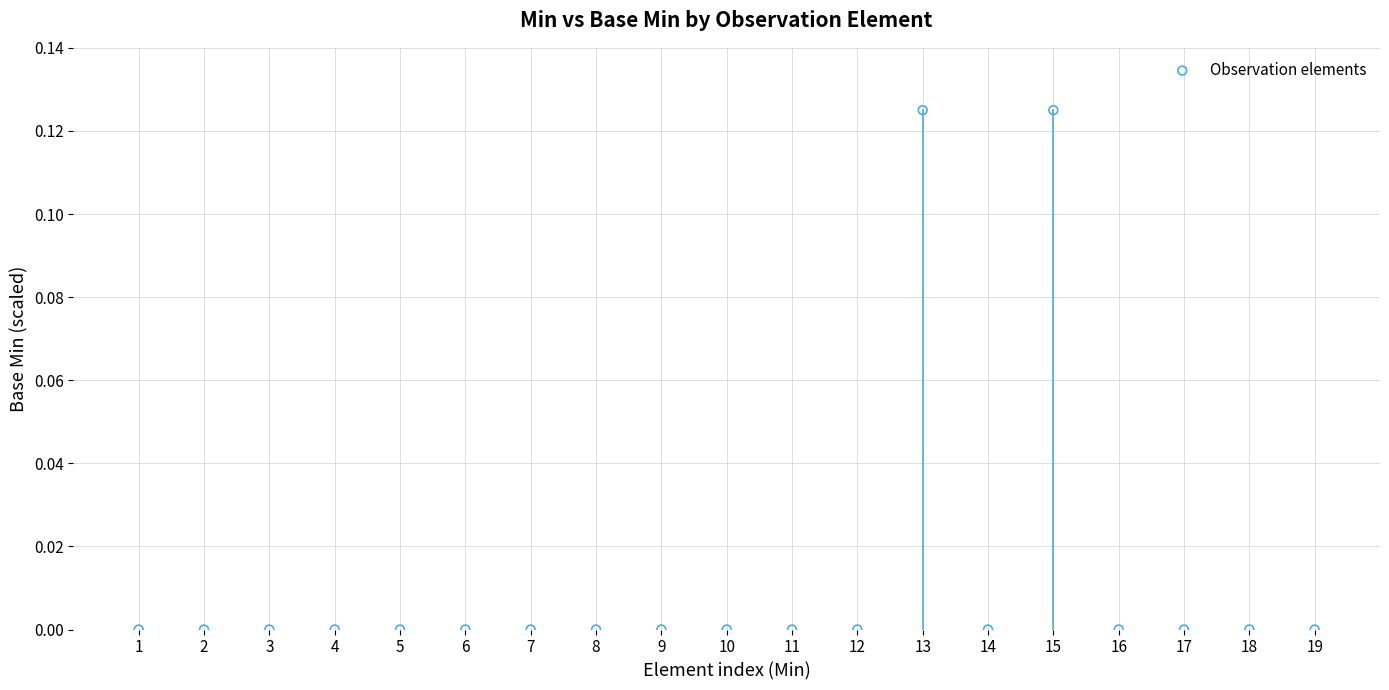

What is the range of X values (max minus min)?

18.0